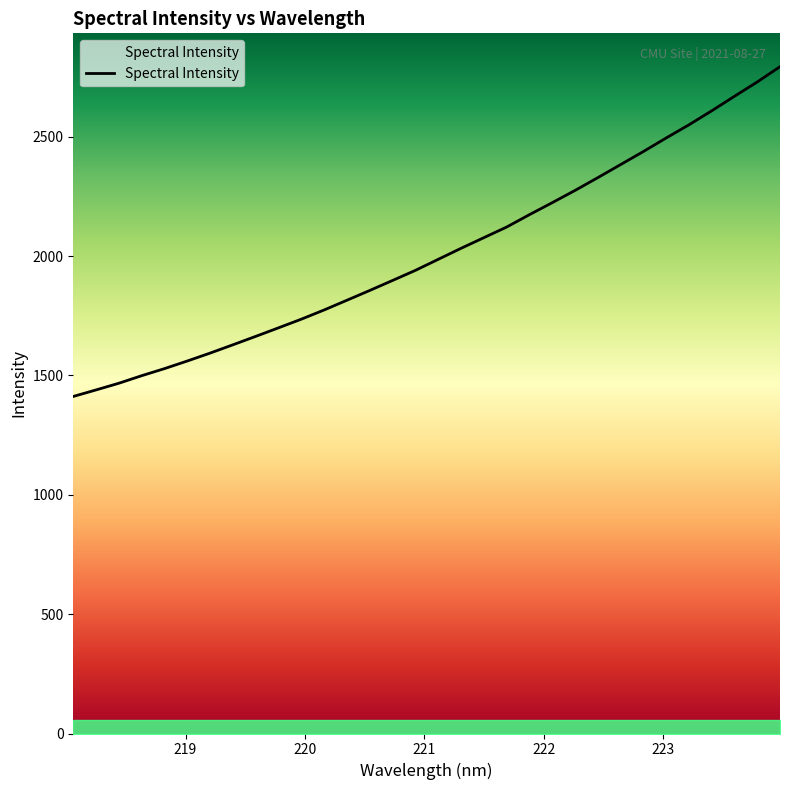

What is the sum of all values?

64398.5